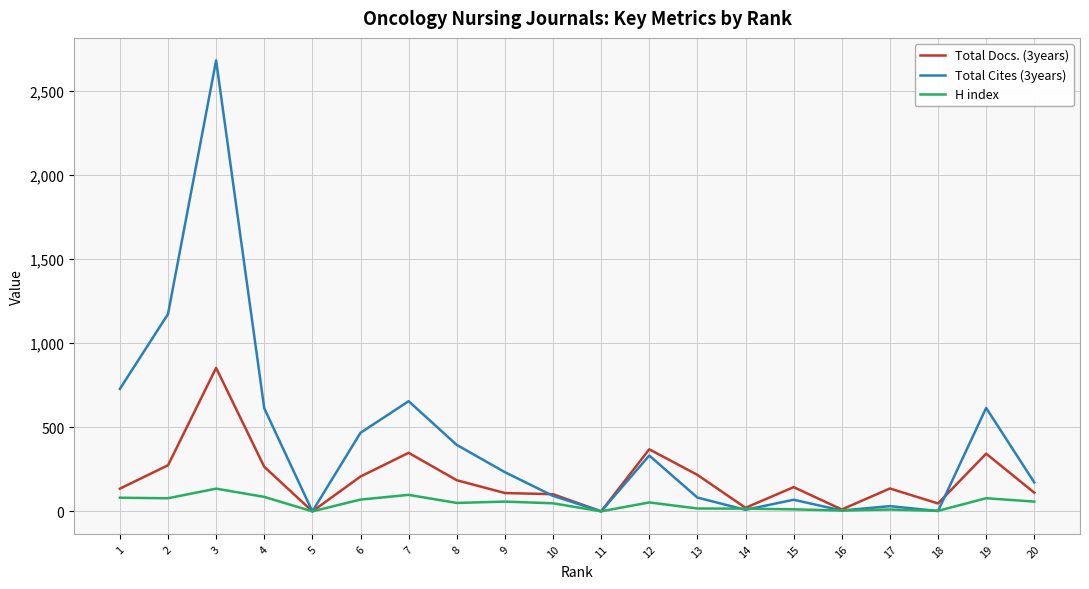

Which series has the largest total across all categories?

Total Cites (3years)